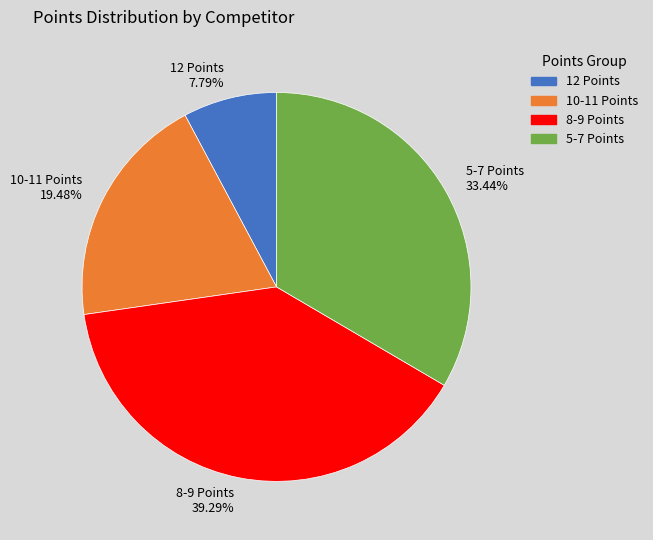

Is there any slice that represents more than half of the pie?

No